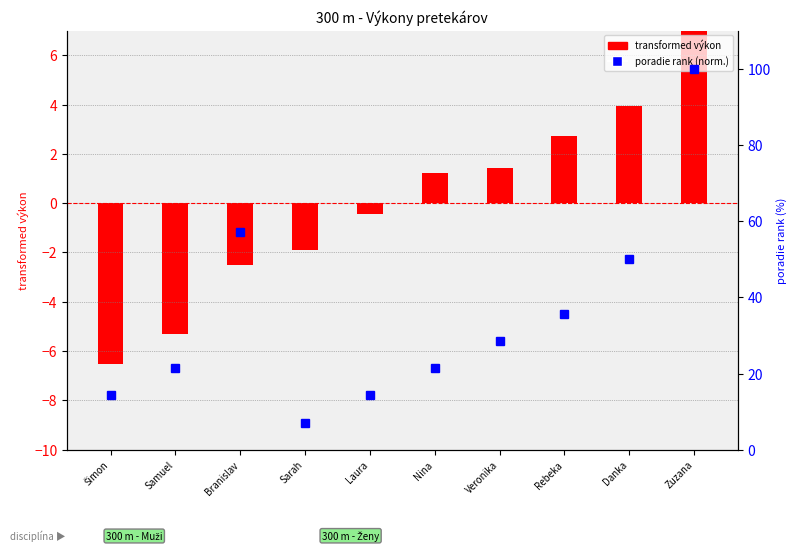

How many values in transformed výkon are above zero?

5